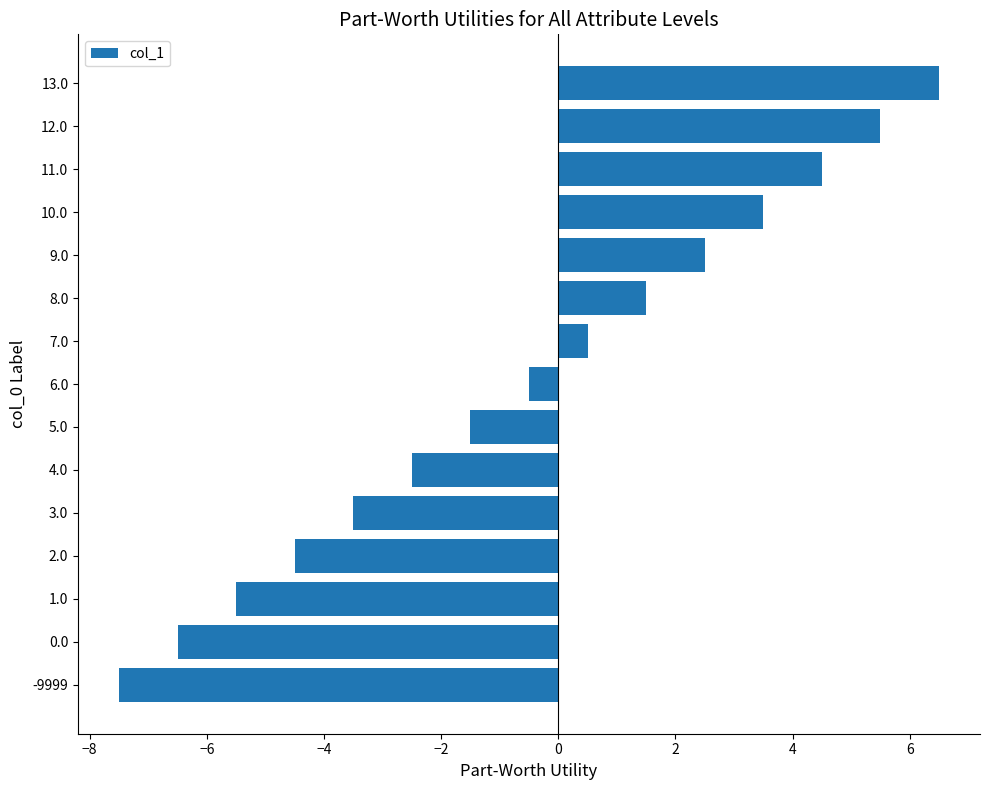

What is the change in value from 1.0 to 5.0?

+4.0